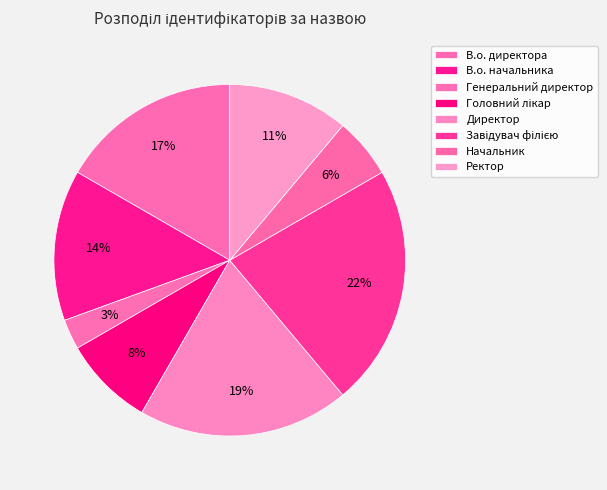

What is the smallest slice in the pie chart?

Генеральний директор